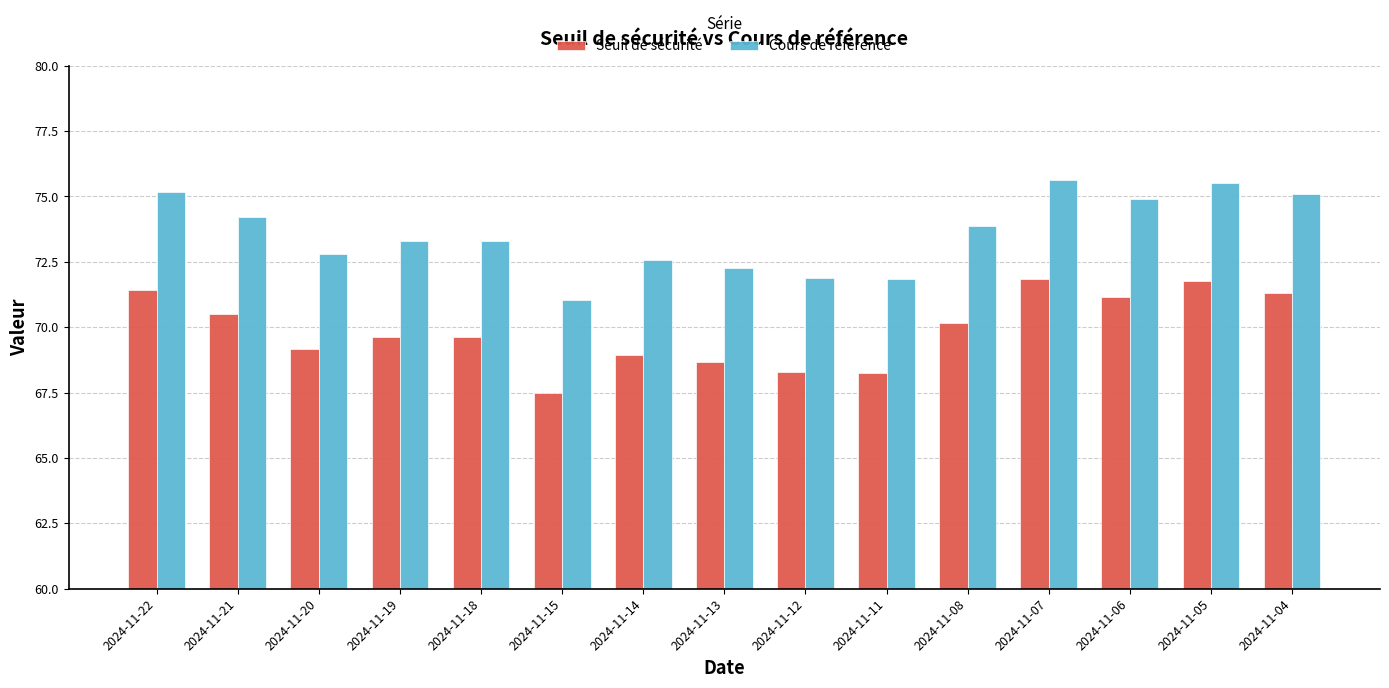

At how many categories does at least one series exceed 68?

15